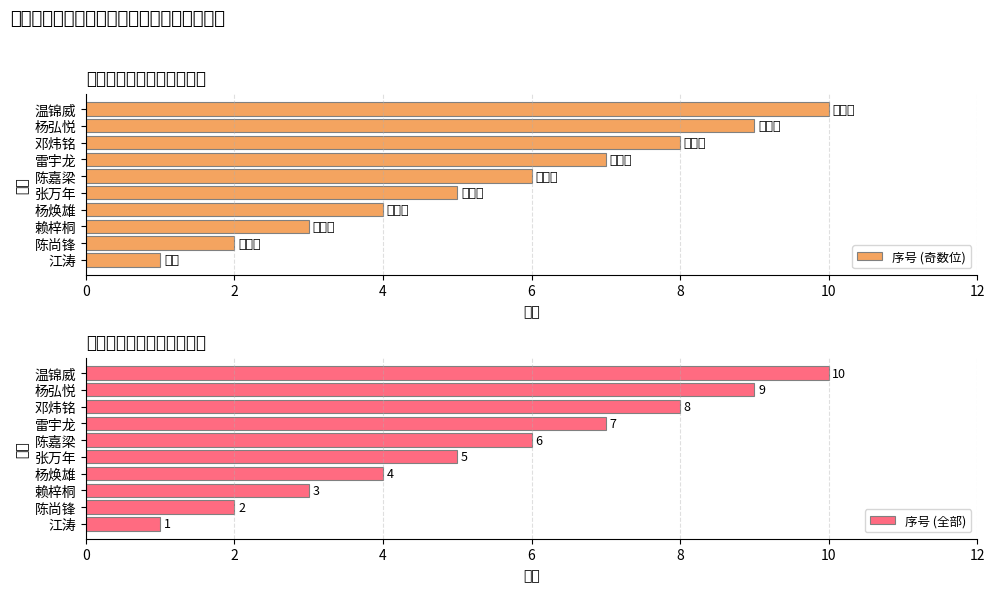

Rank the series by their maximum value, from lowest to highest.

序号 (奇数位), 序号 (全部)